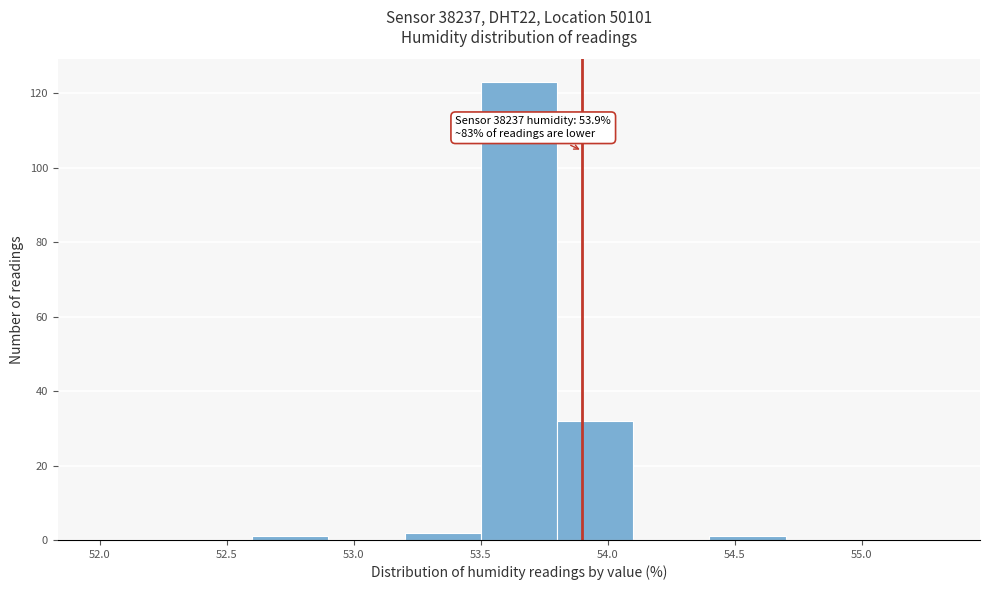

Which range on the x-axis has the tallest bar?

53.5 to 53.8